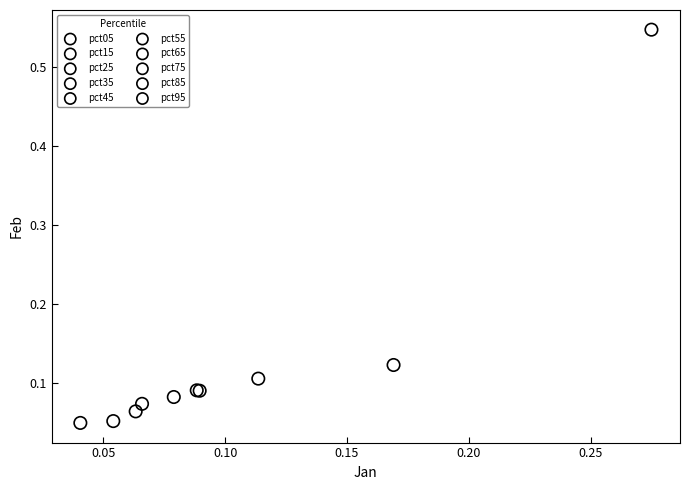

What are all the series names shown in the legend?

pct05, pct15, pct25, pct35, pct45, pct55, pct65, pct75, pct85, pct95